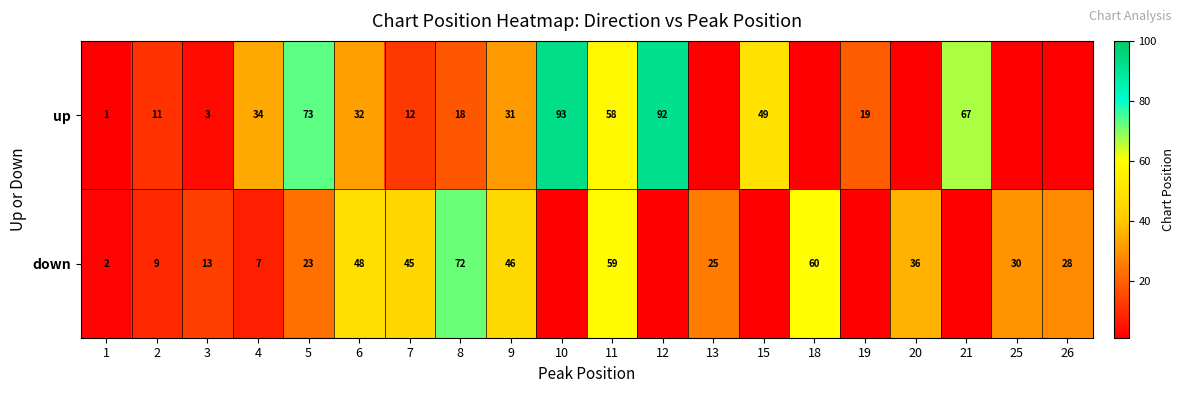

How many categories are shown in the chart?

20